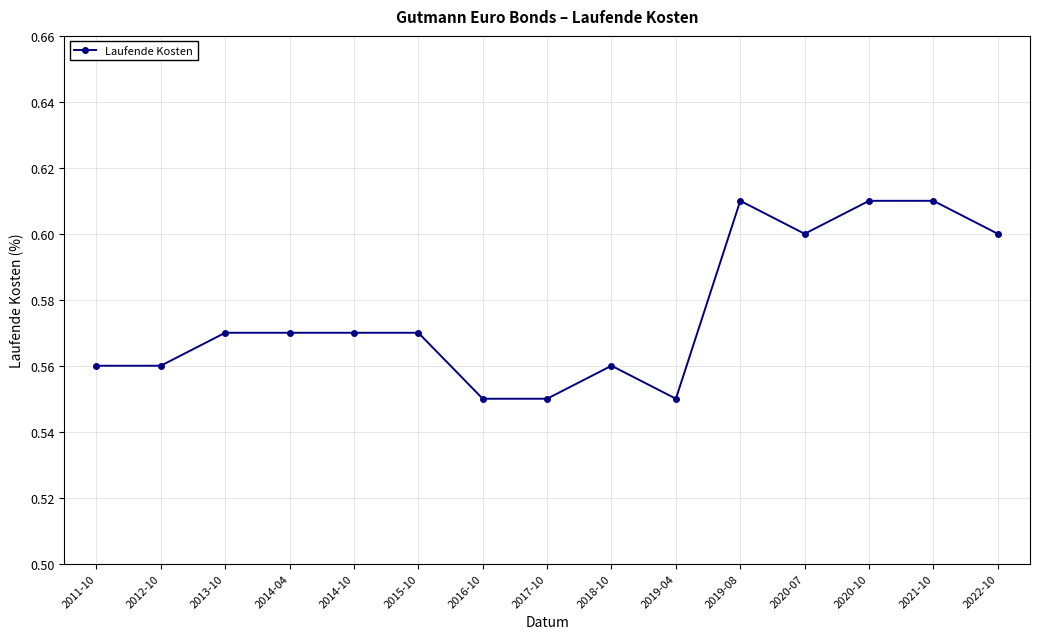

True or false: the data shows 0.6 at 2019-08.

True